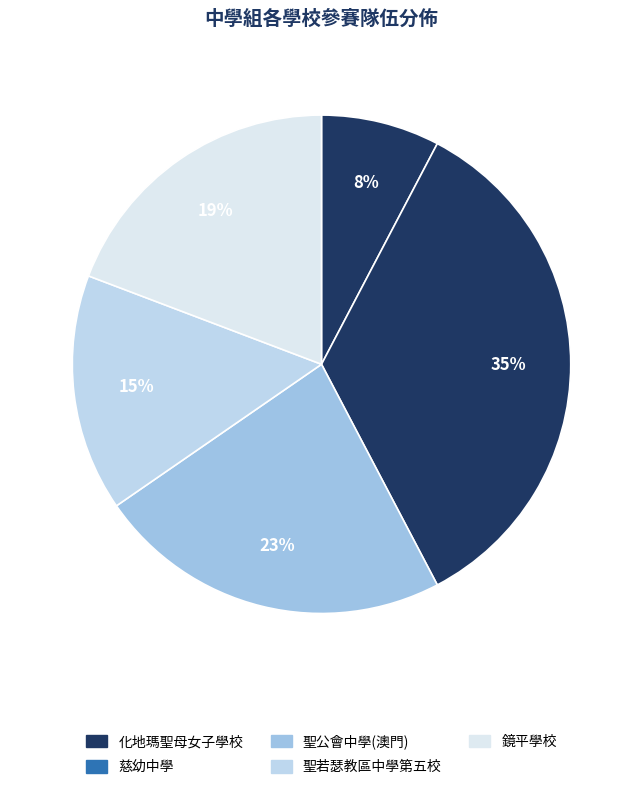

How many segments does this pie chart have?

5